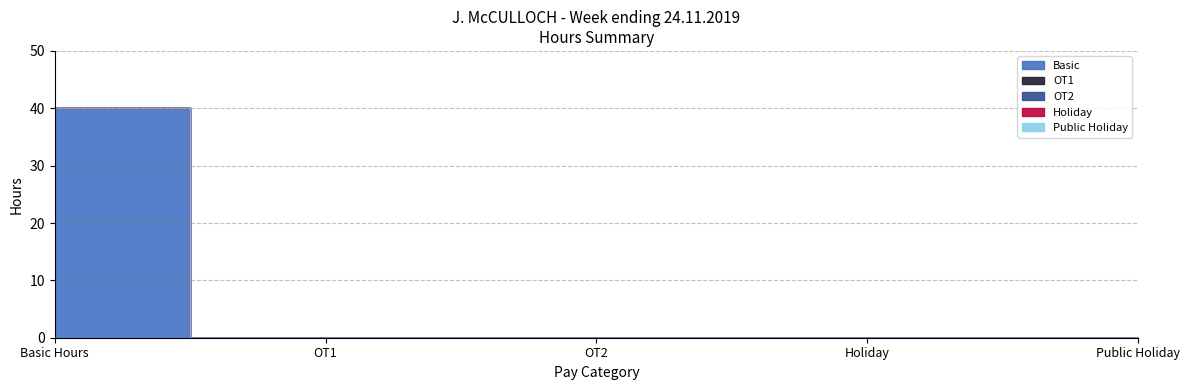

Reading left to right, list all the values displayed in this chart.

Basic: 40	0	0	0	0
OT1: 0	0	0	0	0
OT2: 0	0	0	0	0
Holiday: 0	0	0	0	0
Public Holiday: 0	0	0	0	0